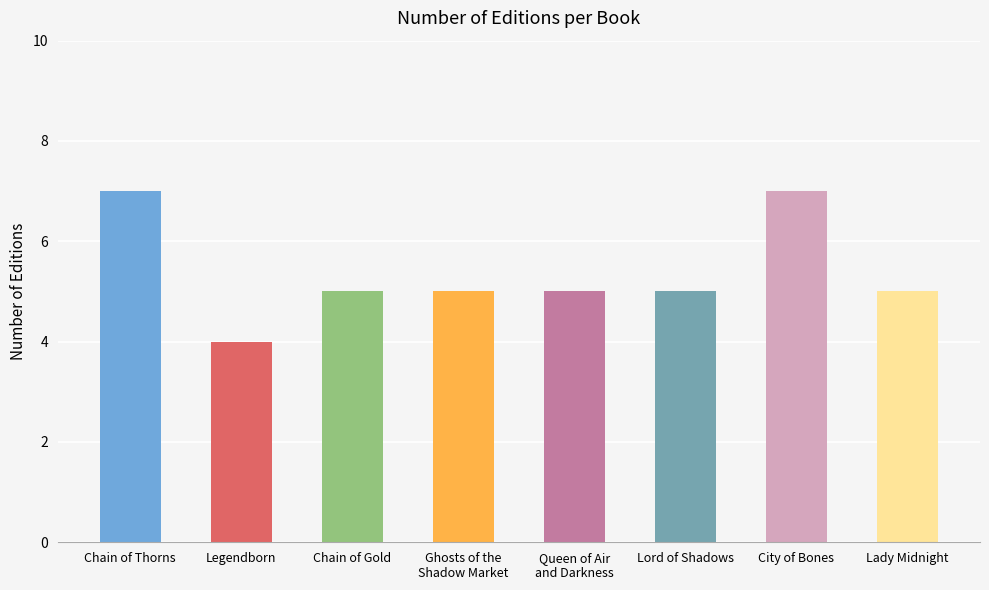

What is the ratio of the value at City of Bones to the value at Chain of Thorns?

1.0